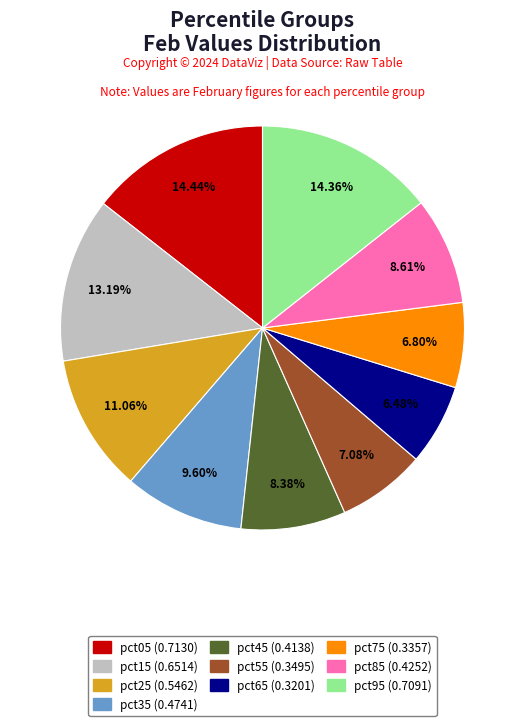

How many slices are in this pie chart?

10